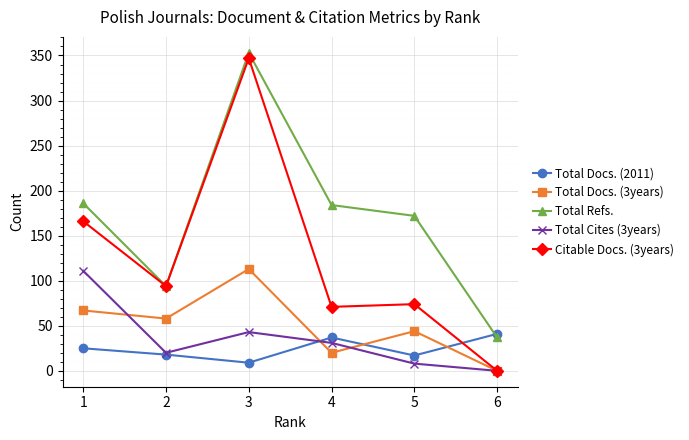

True or false: Total Docs. (3years) has a value of 89 at 1.

False